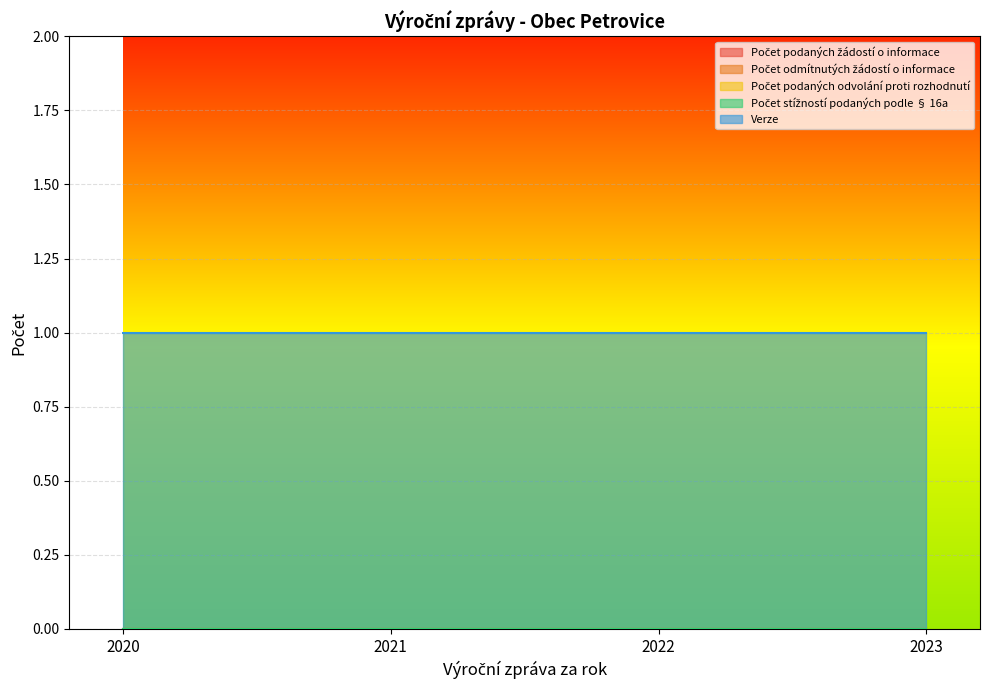

True or false: Počet odmítnutých žádostí o informace has more than 1 points higher than both neighbors.

False